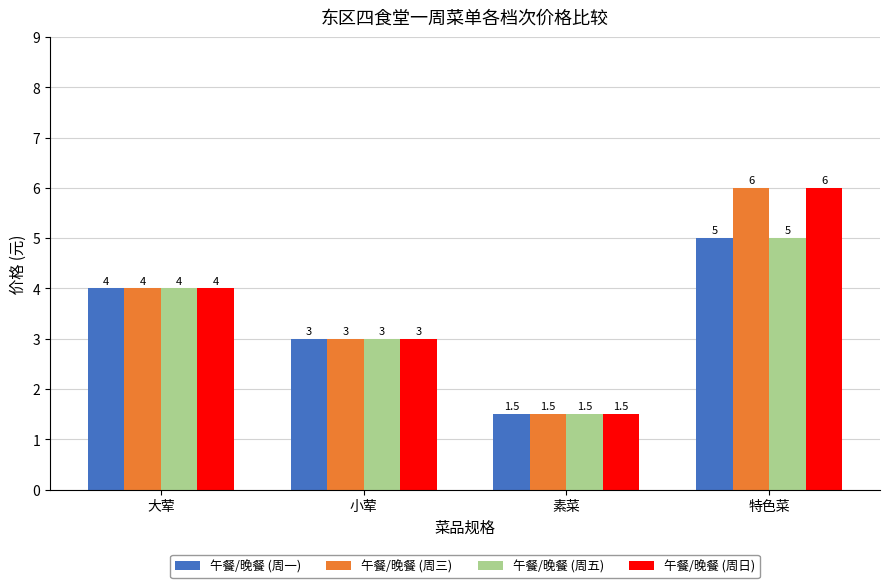

What is the difference between the highest and lowest values at 特色菜?

1.0